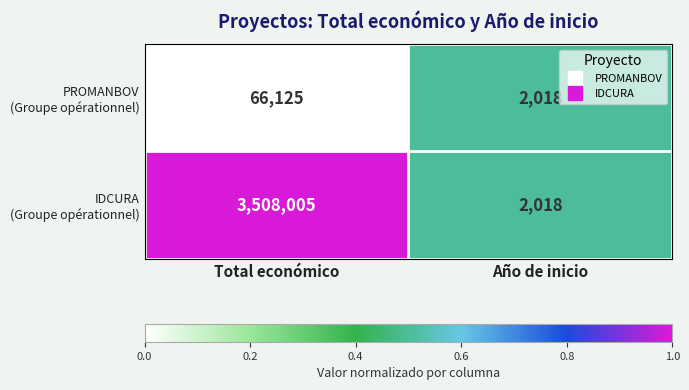

What is the minimum value shown in the chart?

2018